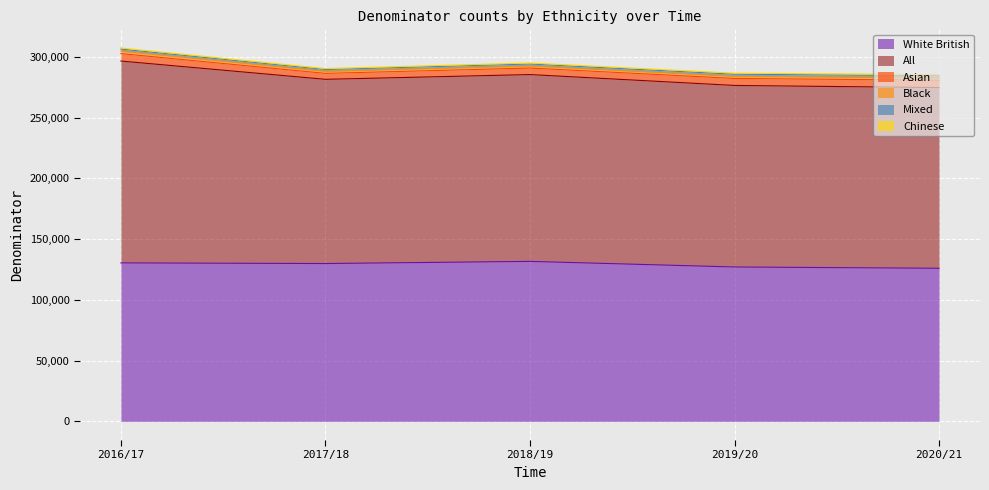

Where does the Black series first go above 1730?

2016/17